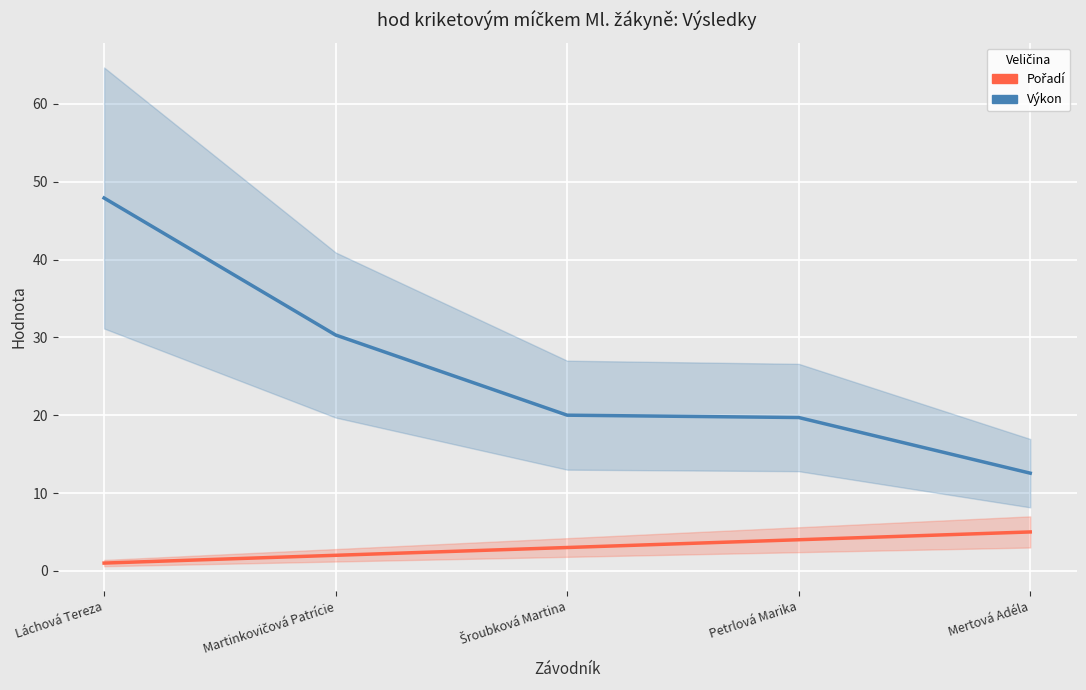

True or false: Pořadí and Výkon intersect in this chart.

False